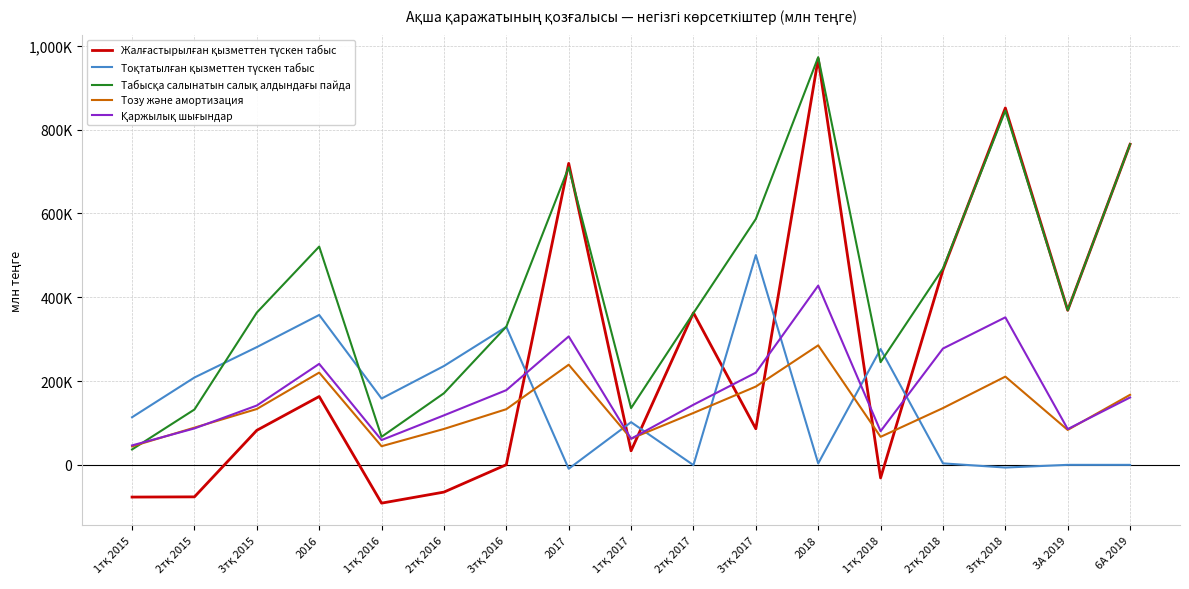

What is the difference between the Жалғастырылған қызметтен түскен табыс values at 2018 and 6А 2019?

204185.8